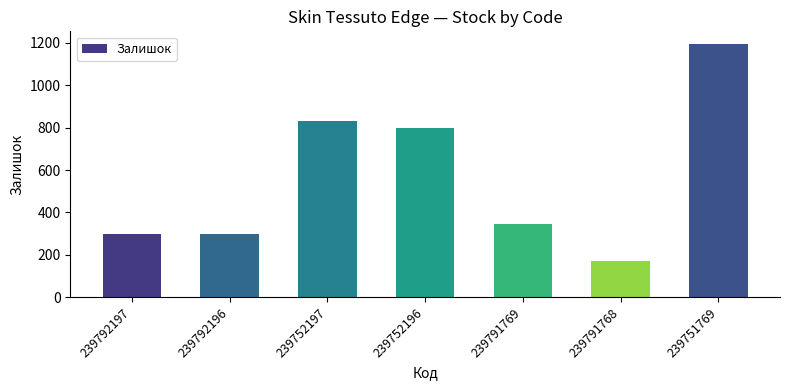

Between 239792196 and 239752197, which is larger?

239752197